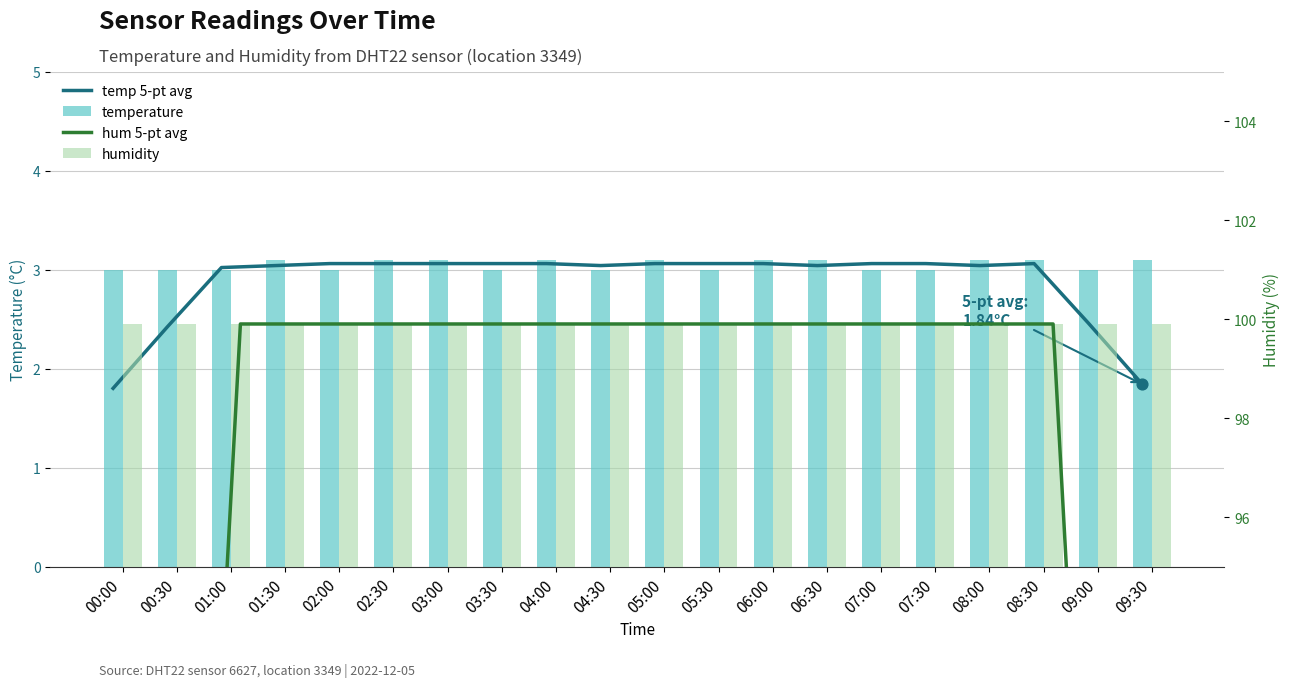

At which category is the sum across all series the highest?

02:30